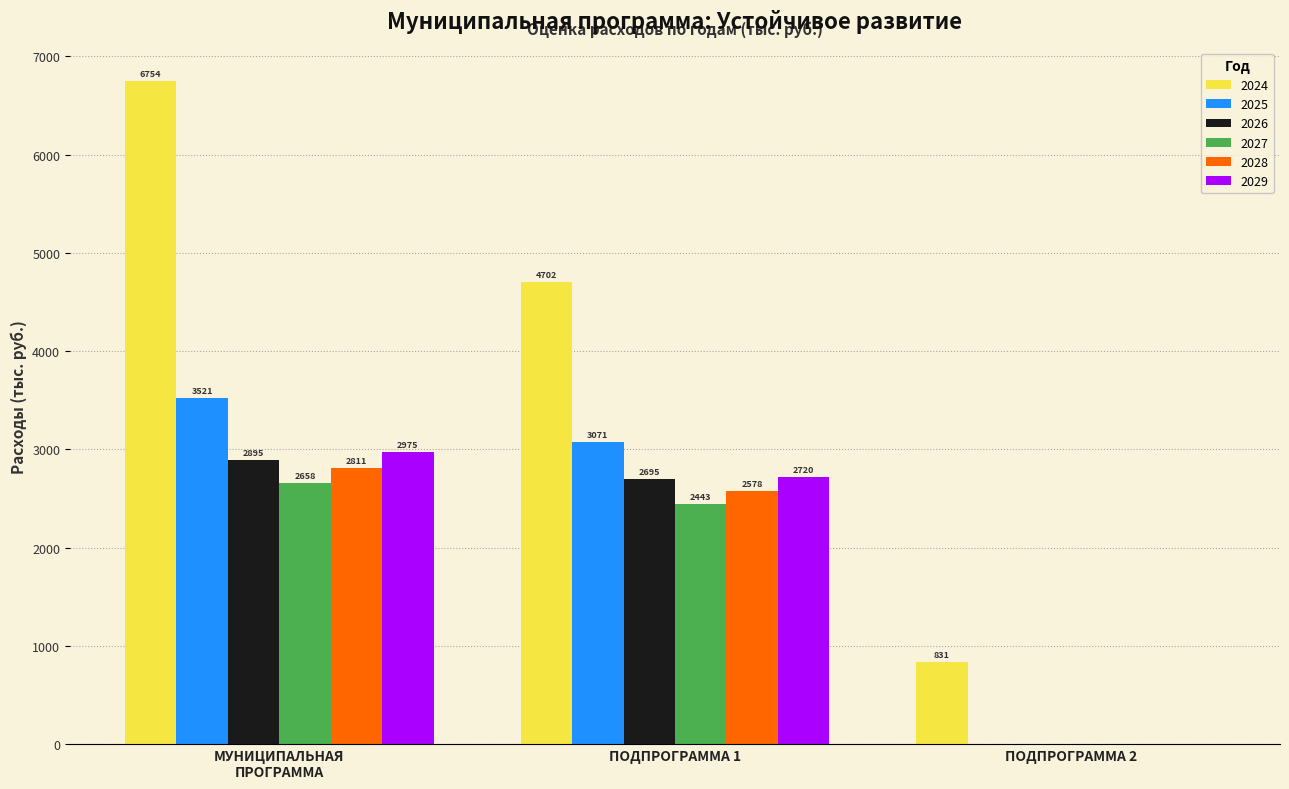

What is the highest value of the 2024 series?

6754.0